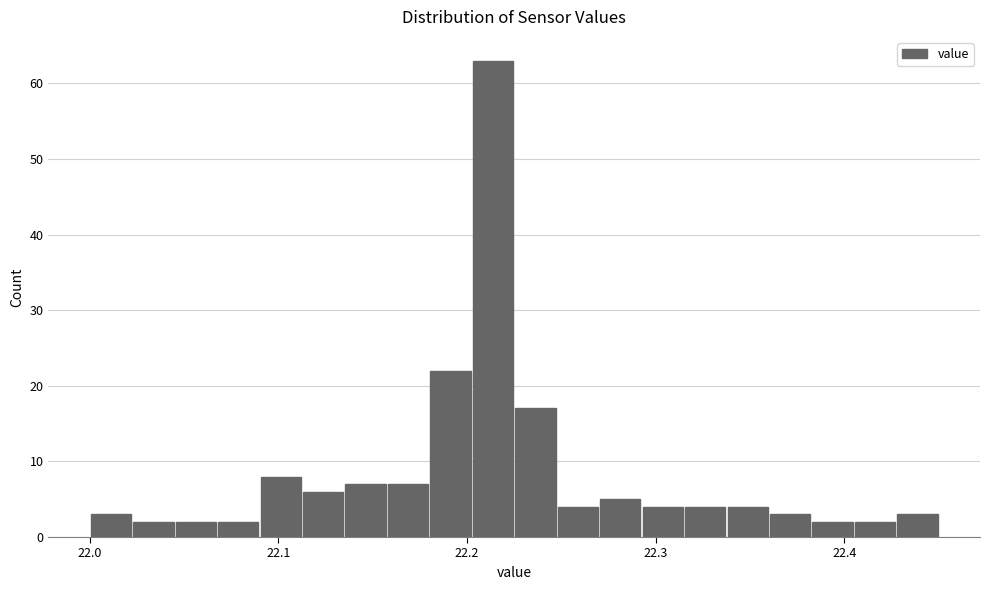

Around what value on the x-axis is the tallest bar? Give the approximate position of its centre, as read against the axis.

22.21